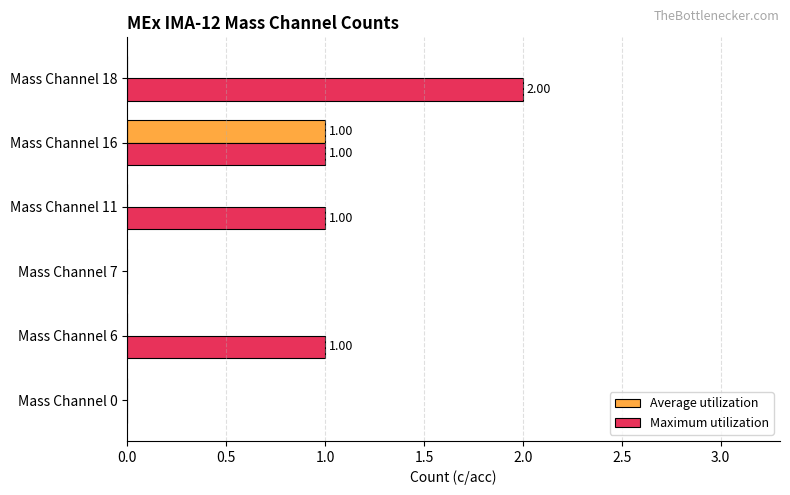

Which series has the largest total across all categories?

Maximum utilization